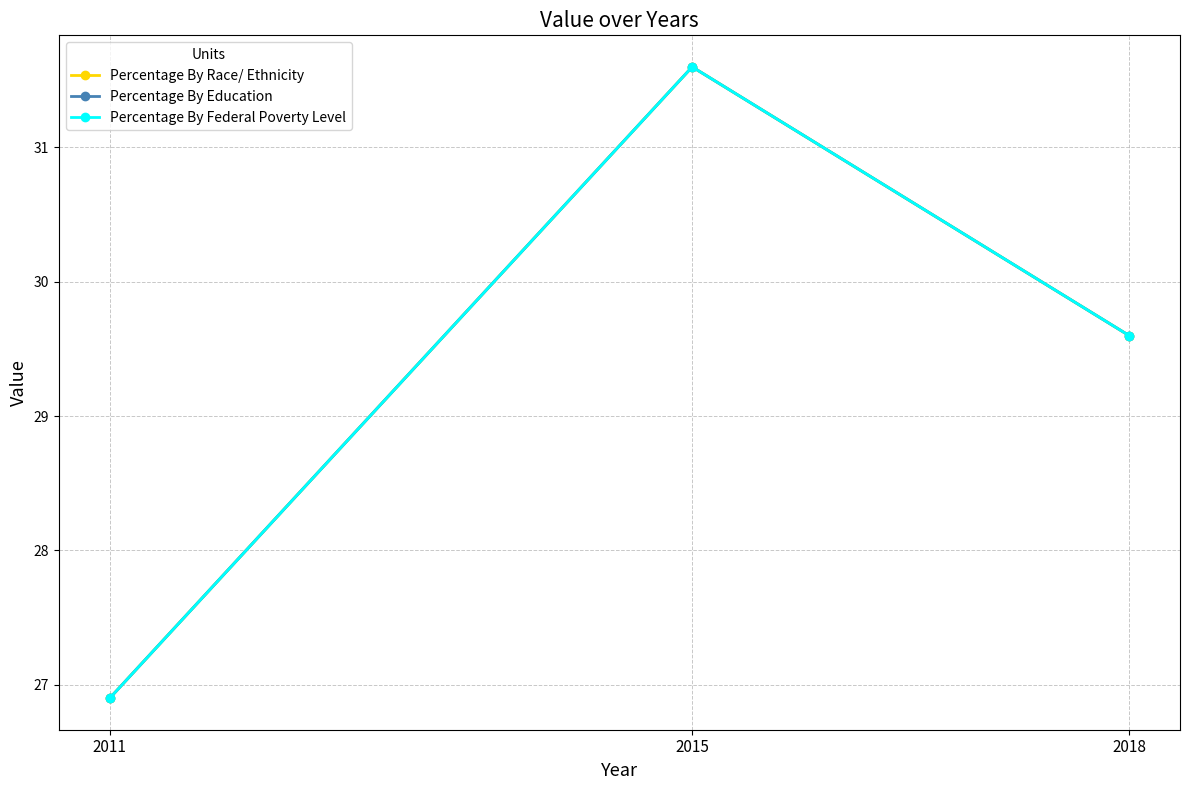

Is this an area chart (filled region under the line)?

No